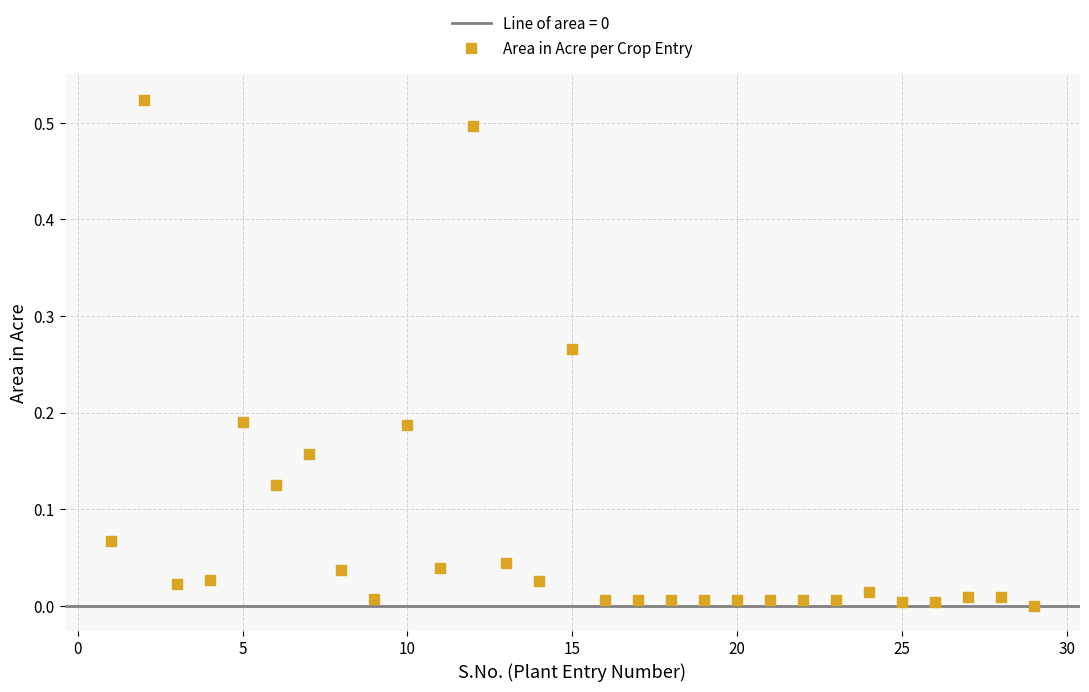

What is the range of X values (max minus min)?

28.0